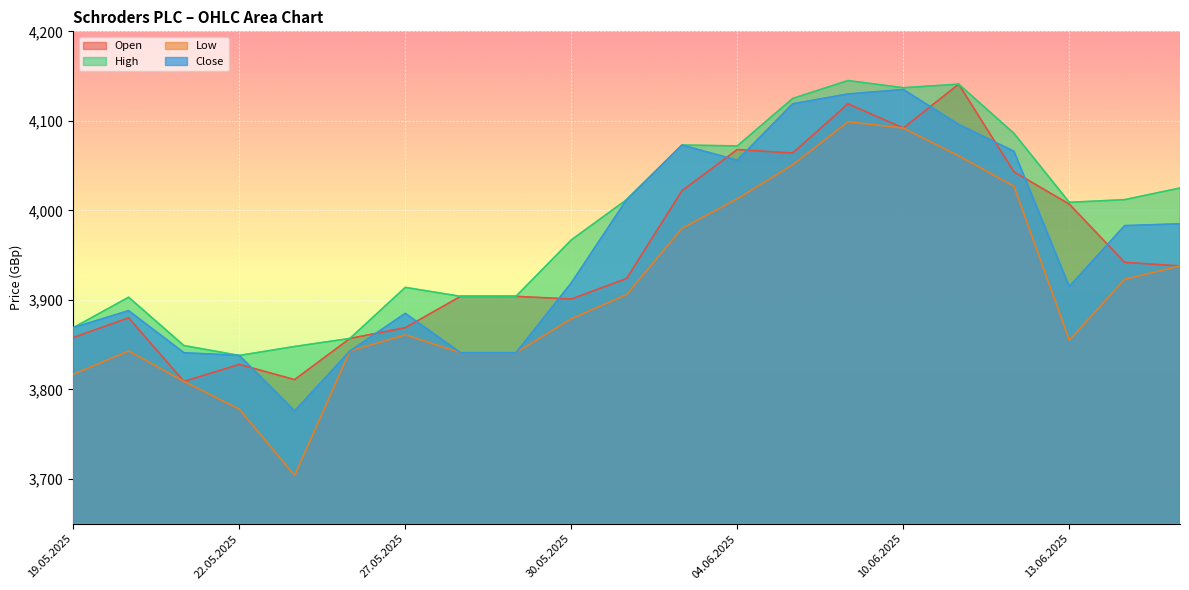

Where is Low nearest to the value 3901?

02.06.2025